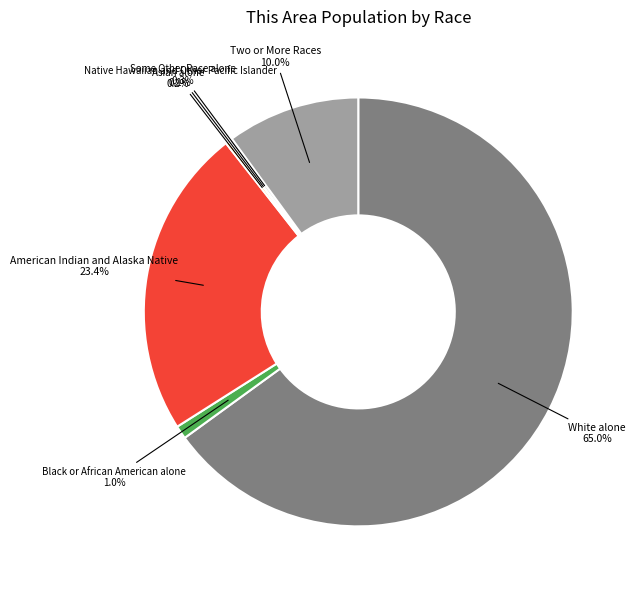

Does any single category account for the majority?

Yes